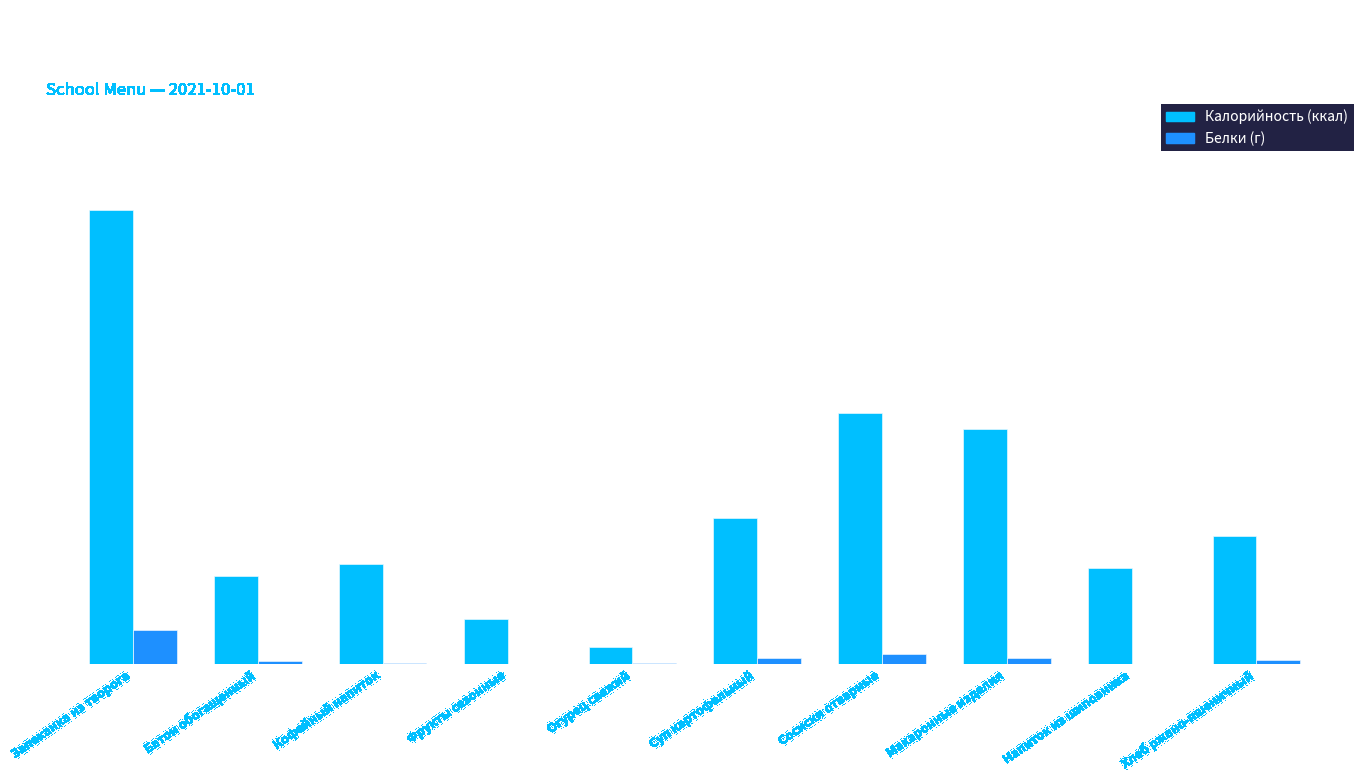

What is the greatest value displayed?

484.2